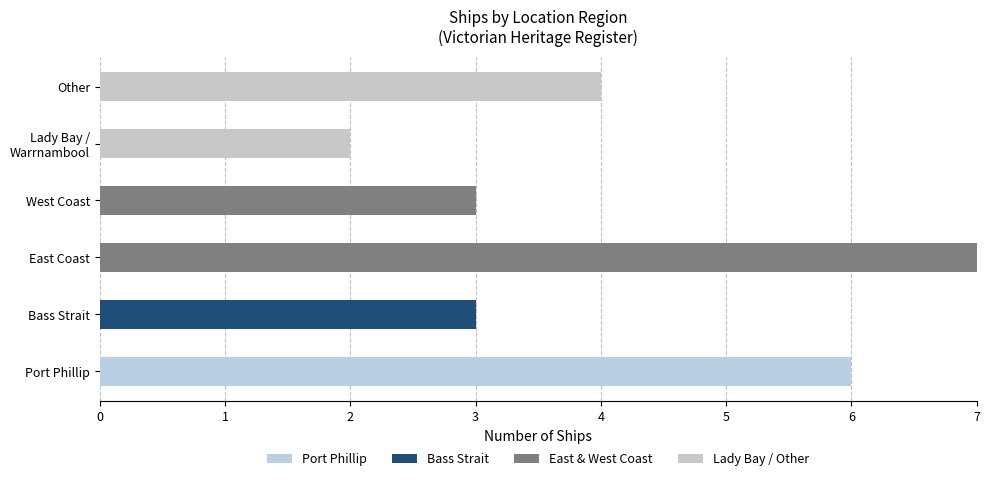

What is the value of the Bass Strait bar at the 2nd from the left?

3